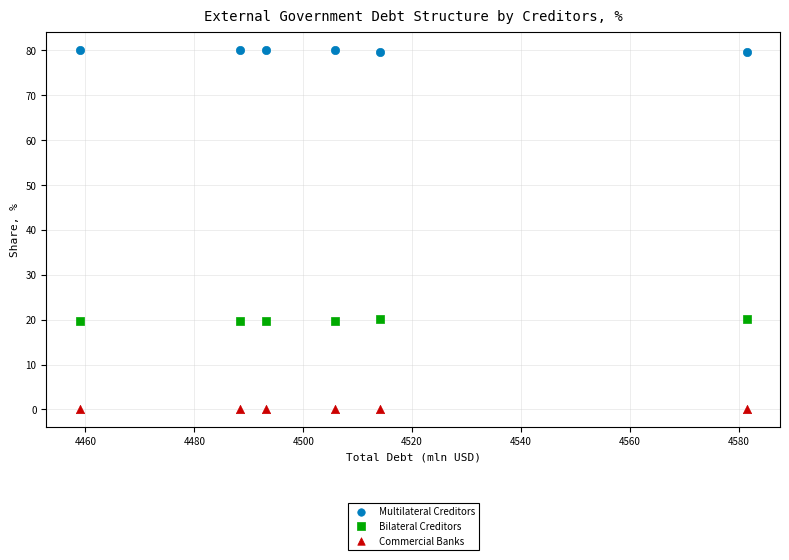

What is the X range (max minus min) for the scatter plot?

122.5